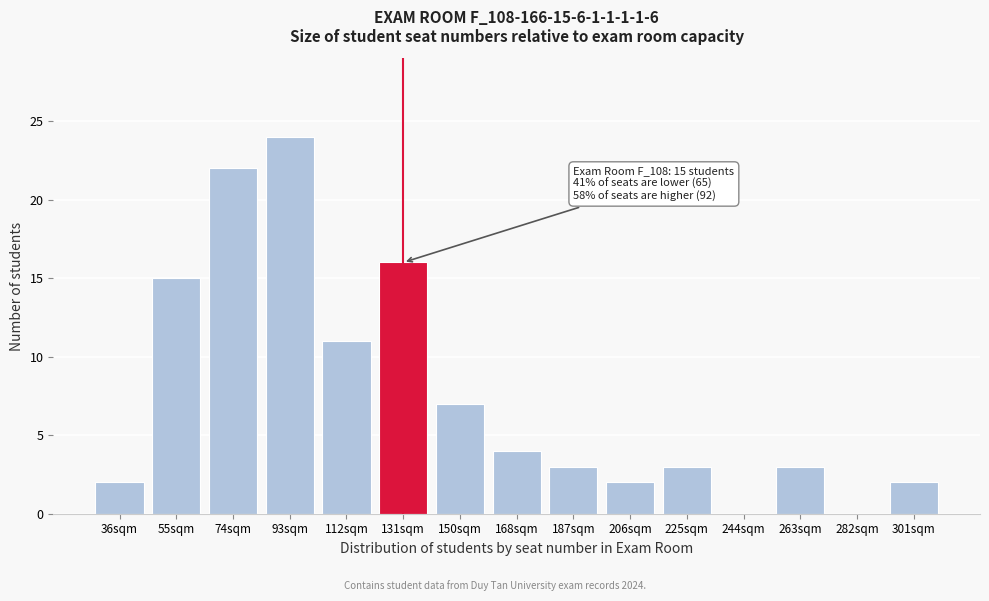

Reading left to right, what are all the values shown in this chart?

36sqm=2	55sqm=15	74sqm=22	93sqm=24	112sqm=11	131sqm=16	150sqm=7	168sqm=4	187sqm=3	206sqm=2	225sqm=3	244sqm=0	263sqm=3	282sqm=0	301sqm=2